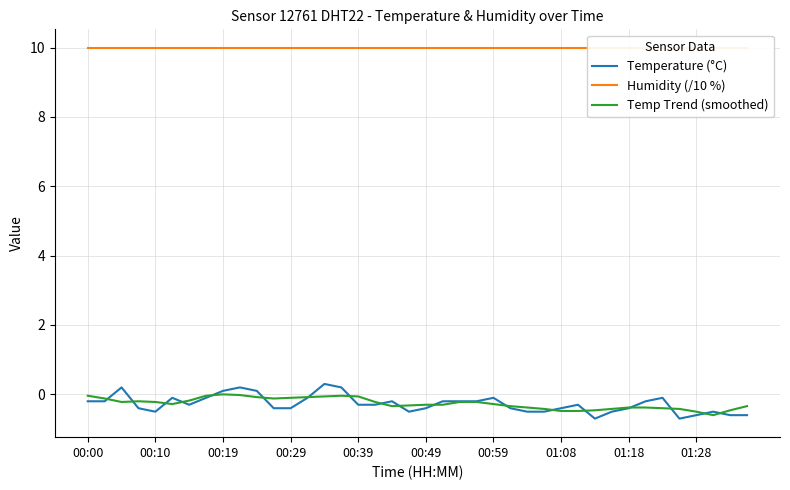

Which series has the largest range (max minus min)?

Temperature (°C)